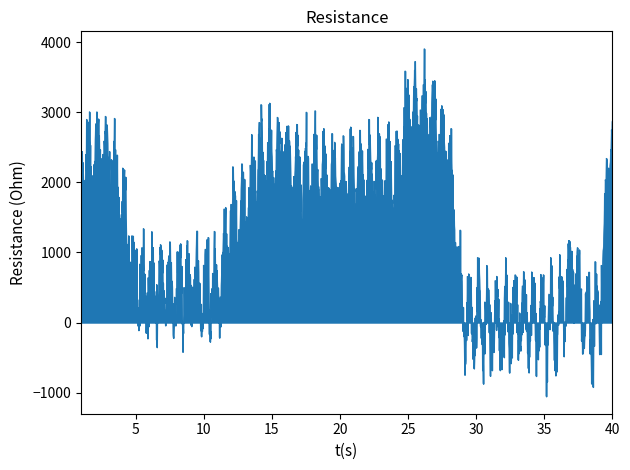

What is the smallest value displayed?

-1054.0